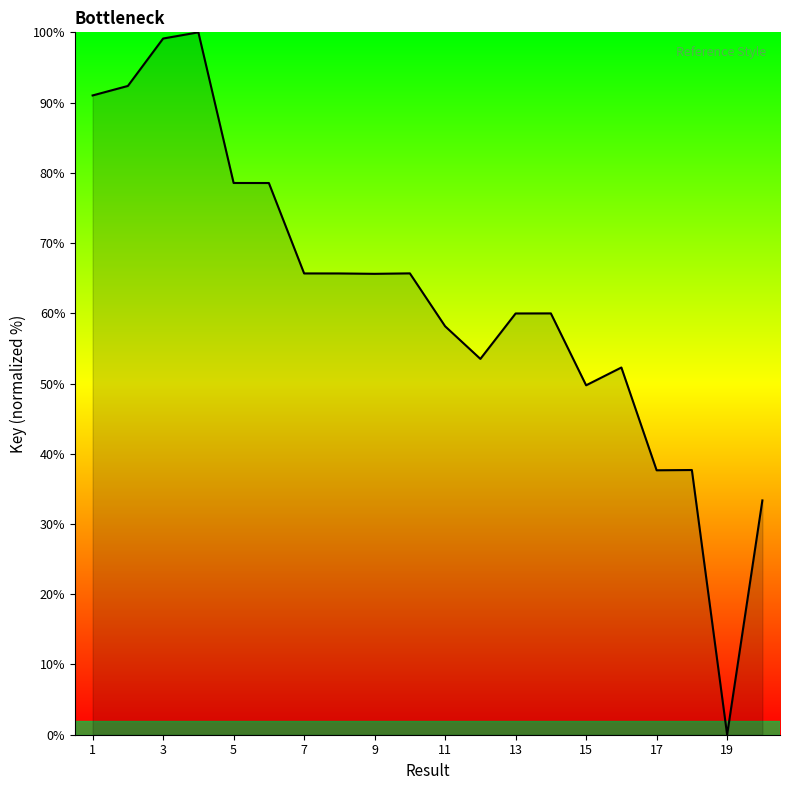

What is the difference between the maximum and minimum values?

100.0